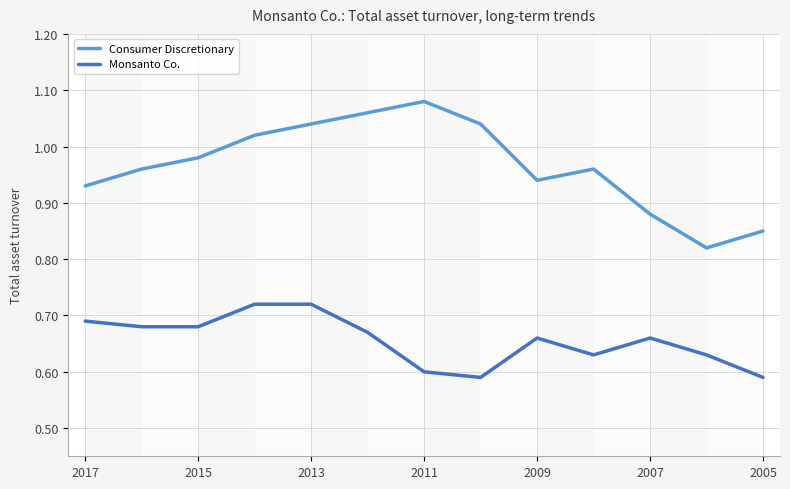

Does the chart display data point markers on the line(s)?

No